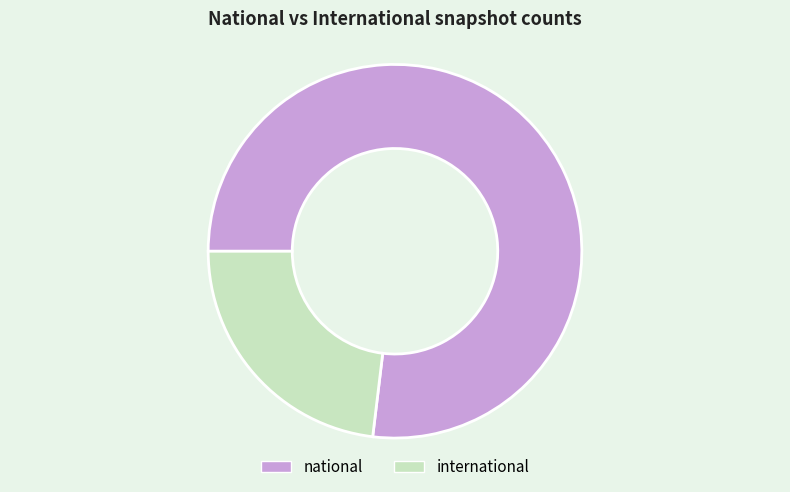

What is the largest slice in the pie chart?

national